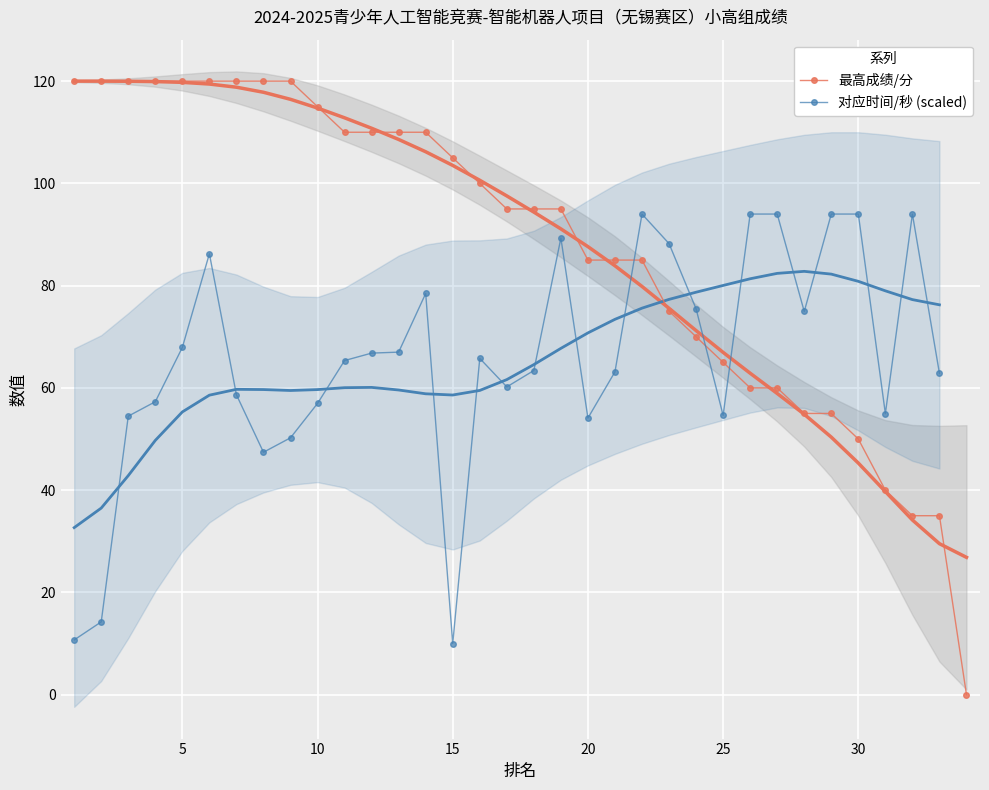

Which label corresponds to the largest value in the chart?

1